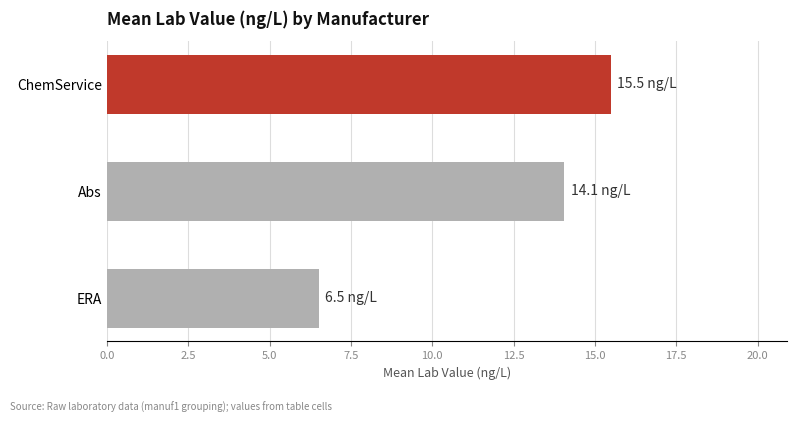

True or false: the data shows 23.3 at ChemService.

False